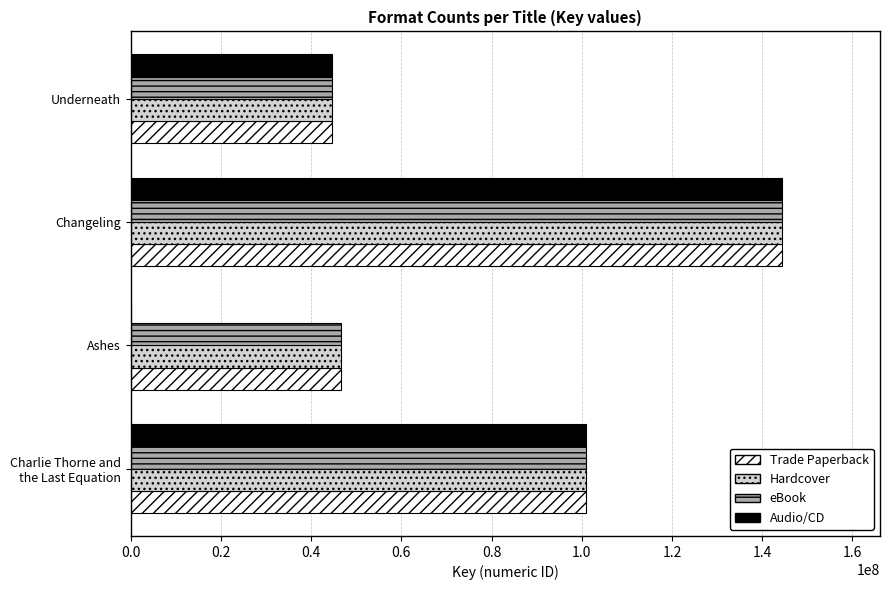

What is the sum of all Hardcover values?

336764913